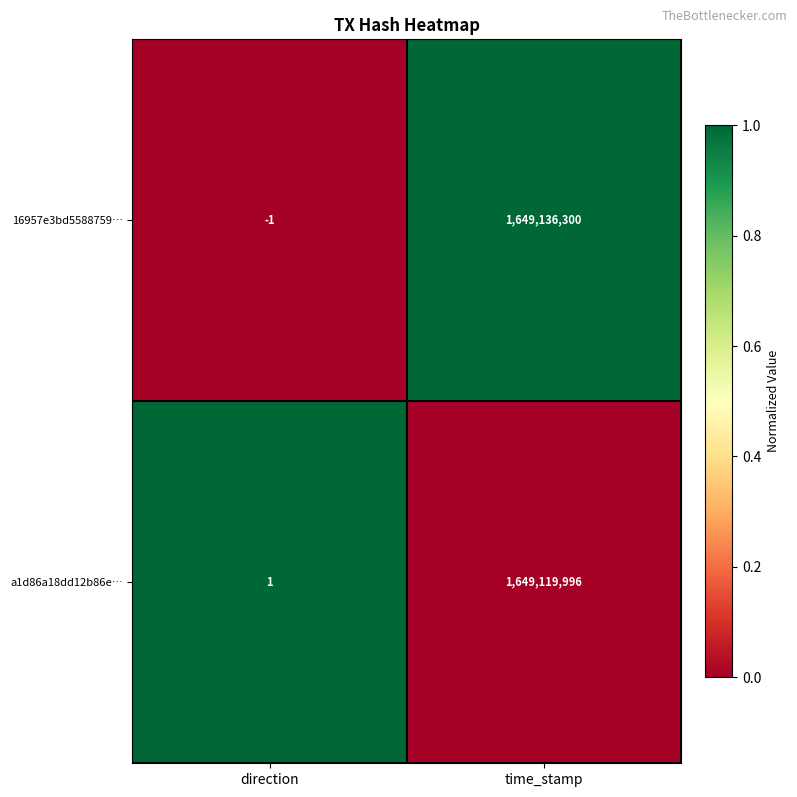

How many data points does each series have?

2